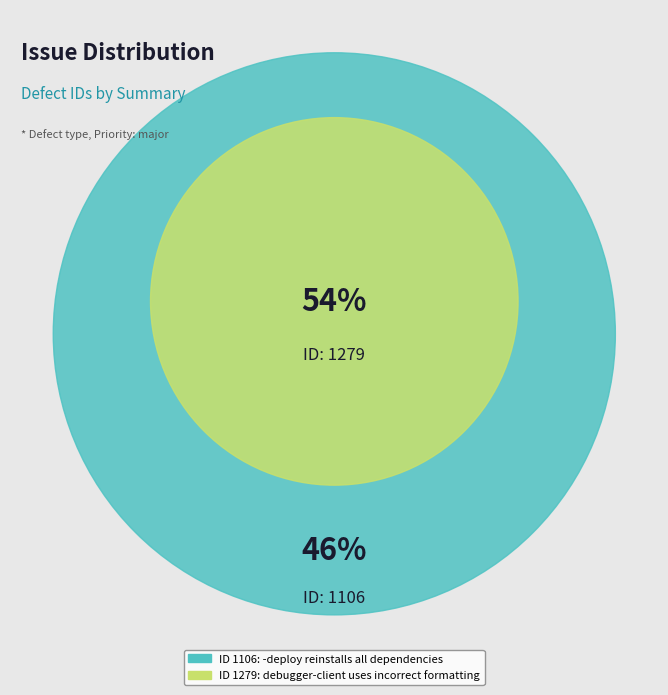

What portion of the pie excludes debugger-client uses incorrect formatting?

46.4%